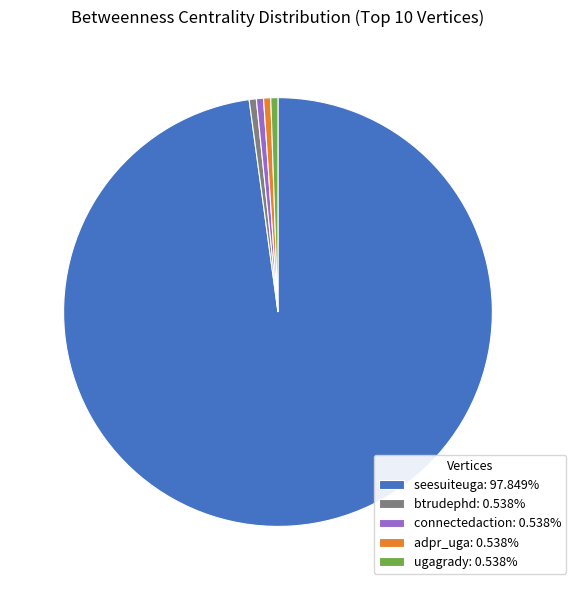

Which slice represents more than half of the pie?

seesuiteuga